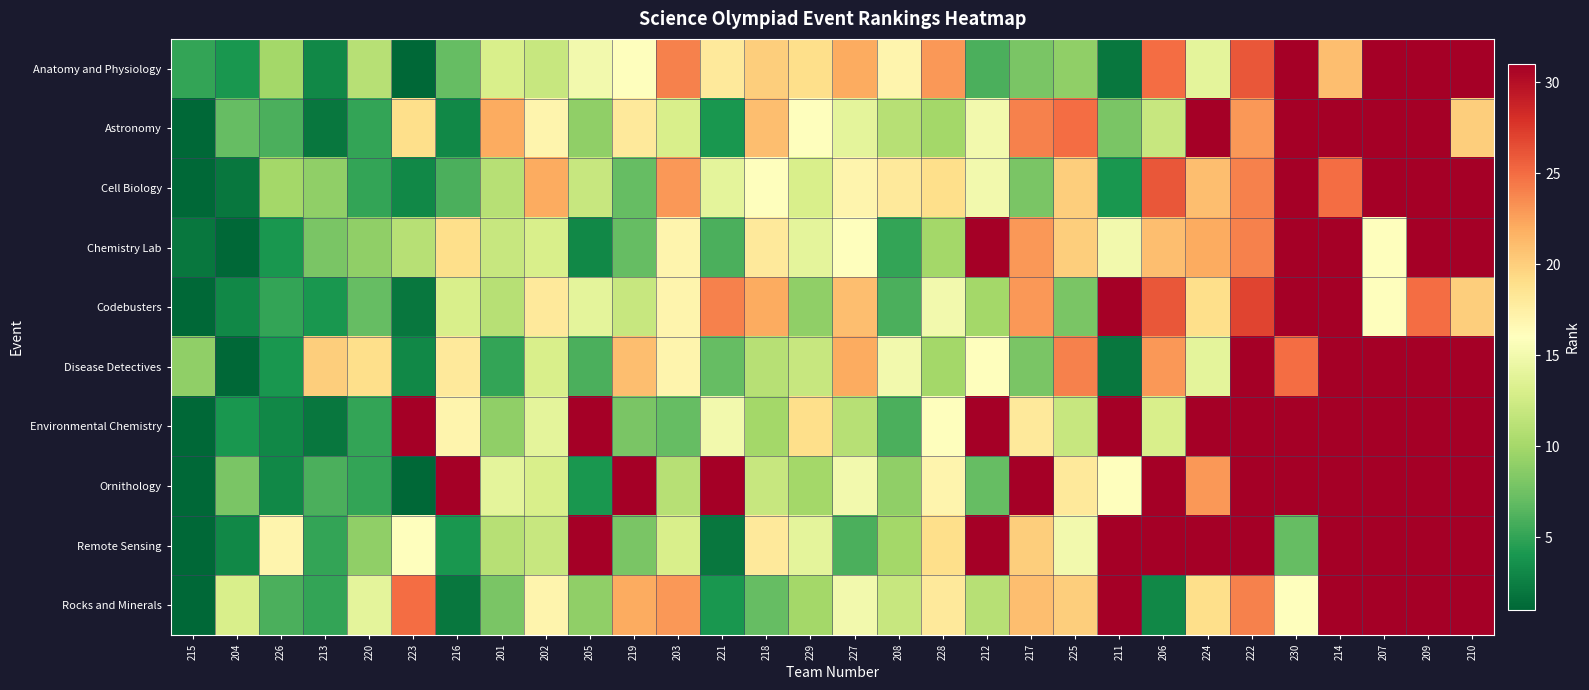

Reading left to right, transcribe all the data shown in this chart.

Anatomy and Physiology: 215=5	204=4	226=10	213=3	220=11	223=1	216=7	201=13	202=12	205=15	219=16	203=24	221=18	218=20	229=19	227=22	208=17	228=23	212=6	217=8	225=9	211=2	206=25	224=14	222=26	230=31	214=21	207=31	209=31	210=31
Astronomy: 215=1	204=7	226=6	213=2	220=5	223=19	216=3	201=22	202=17	205=9	219=18	203=13	221=4	218=21	229=16	227=14	208=11	228=10	212=15	217=24	225=25	211=8	206=12	224=31	222=23	230=31	214=31	207=31	209=31	210=20
Cell Biology: 215=1	204=2	226=10	213=9	220=5	223=3	216=6	201=11	202=22	205=12	219=7	203=23	221=14	218=16	229=13	227=17	208=18	228=19	212=15	217=8	225=20	211=4	206=26	224=21	222=24	230=31	214=25	207=31	209=31	210=31
Chemistry Lab: 215=2	204=1	226=4	213=8	220=9	223=11	216=19	201=12	202=13	205=3	219=7	203=17	221=6	218=18	229=14	227=16	208=5	228=10	212=31	217=23	225=20	211=15	206=21	224=22	222=24	230=31	214=31	207=16	209=31	210=31
Codebusters: 215=1	204=3	226=5	213=4	220=7	223=2	216=13	201=11	202=18	205=14	219=12	203=17	221=24	218=22	229=9	227=21	208=6	228=15	212=10	217=23	225=8	211=31	206=26	224=19	222=27	230=31	214=31	207=16	209=25	210=20
Disease Detectives: 215=9	204=1	226=4	213=20	220=19	223=3	216=18	201=5	202=13	205=6	219=21	203=17	221=7	218=11	229=12	227=22	208=15	228=10	212=16	217=8	225=24	211=2	206=23	224=14	222=31	230=25	214=31	207=31	209=31	210=31
Environmental Chemistry: 215=1	204=4	226=3	213=2	220=5	223=31	216=17	201=9	202=14	205=31	219=8	203=7	221=15	218=10	229=19	227=11	208=6	228=16	212=31	217=18	225=12	211=31	206=13	224=31	222=31	230=31	214=31	207=31	209=31	210=31
Ornithology: 215=1	204=8	226=3	213=6	220=5	223=1	216=31	201=14	202=13	205=4	219=31	203=11	221=31	218=12	229=10	227=15	208=9	228=17	212=7	217=31	225=18	211=16	206=31	224=23	222=31	230=31	214=31	207=31	209=31	210=31
Remote Sensing: 215=1	204=3	226=17	213=5	220=9	223=16	216=4	201=11	202=12	205=31	219=8	203=13	221=2	218=18	229=14	227=6	208=10	228=19	212=31	217=20	225=15	211=31	206=31	224=31	222=31	230=7	214=31	207=31	209=31	210=31
Rocks and Minerals: 215=1	204=13	226=6	213=5	220=14	223=25	216=2	201=8	202=17	205=9	219=22	203=23	221=4	218=7	229=10	227=15	208=12	228=18	212=11	217=21	225=20	211=31	206=3	224=19	222=24	230=16	214=31	207=31	209=31	210=31